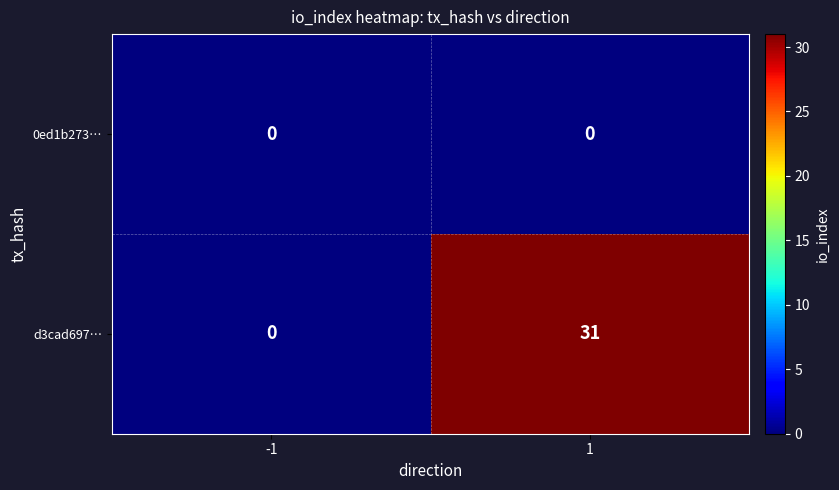

Reading left to right, transcribe all the data shown in this chart.

0ed1b273…: 0	0
d3cad697…: 0	31